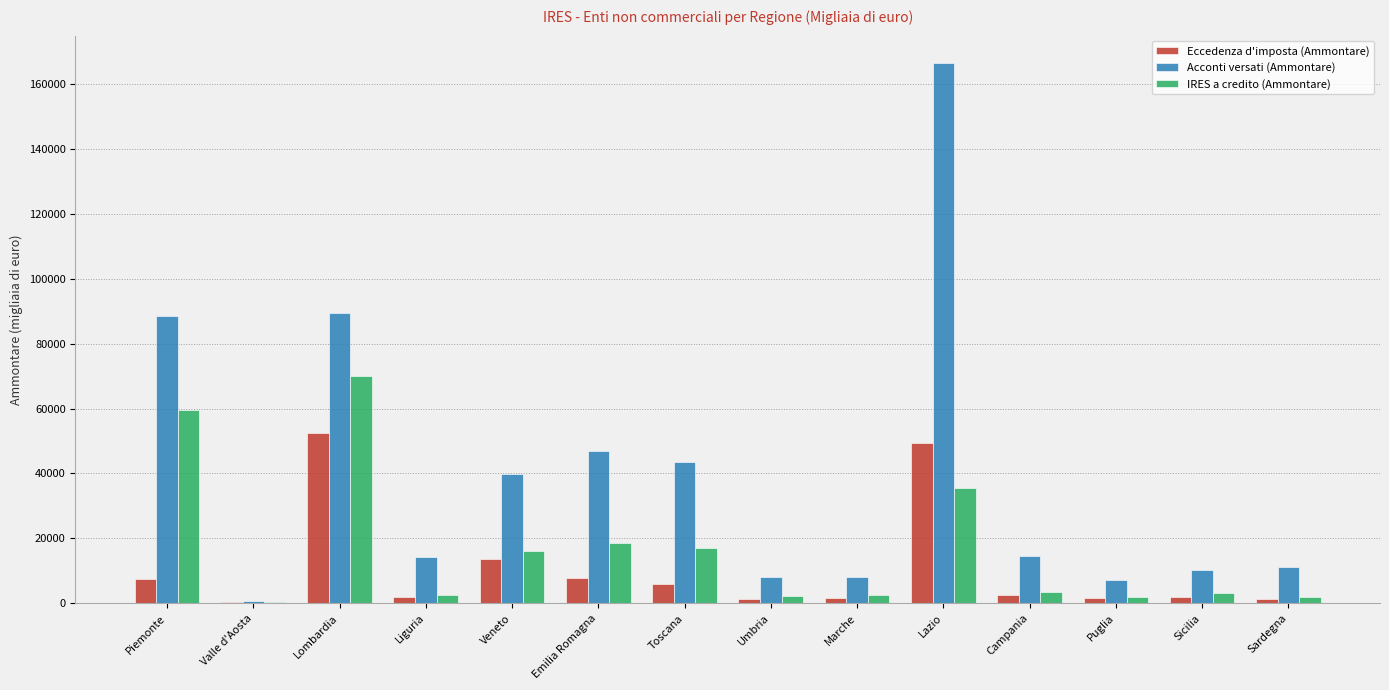

What is the maximum value shown in the chart?

166506